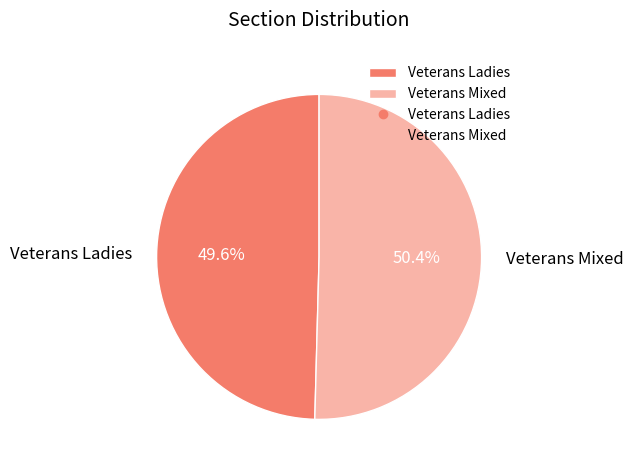

Which category has the smallest portion of the pie?

Veterans Ladies